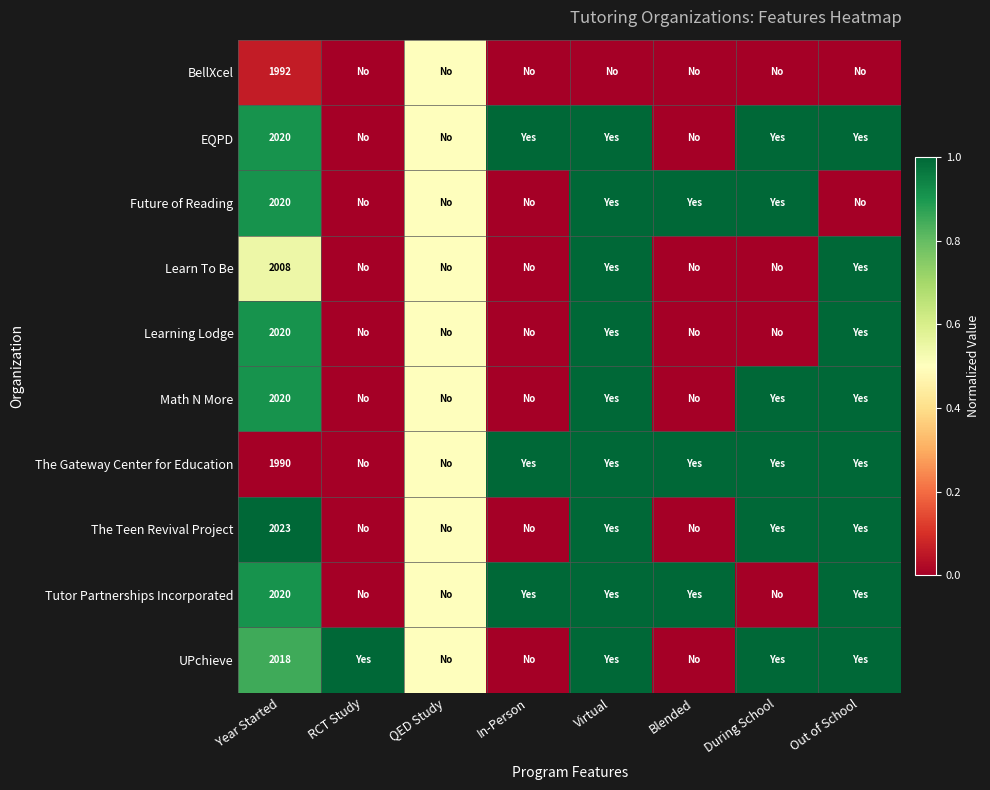

What is the difference between the highest and lowest values at Year Started?

33.0